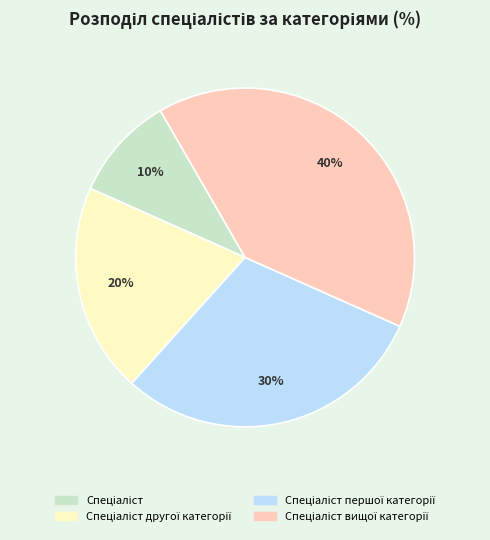

To the nearest percent, what is the average slice percentage?

25%